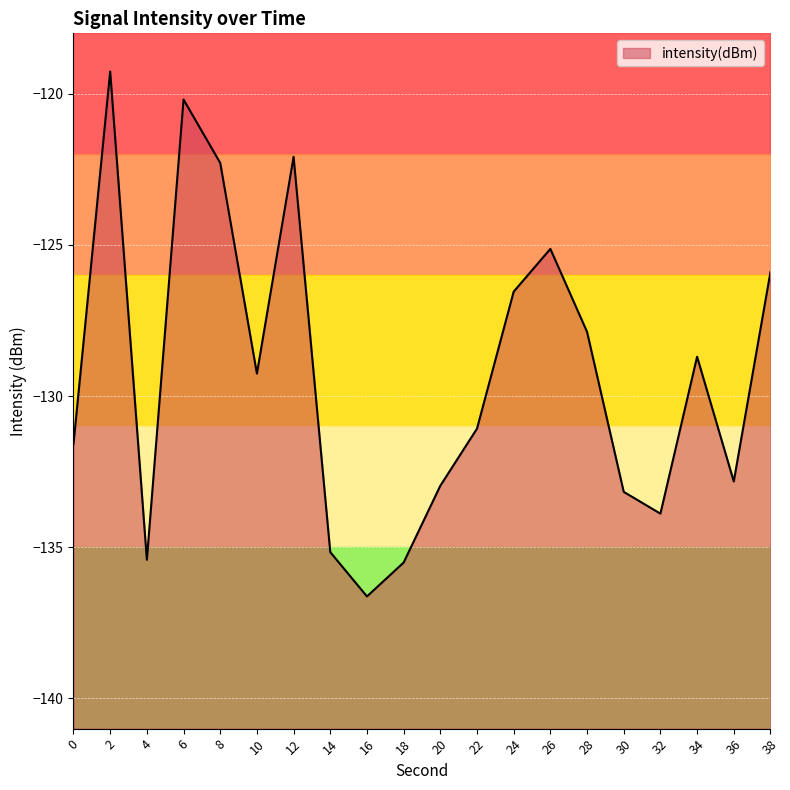

What is the sum of all values?

-2585.4